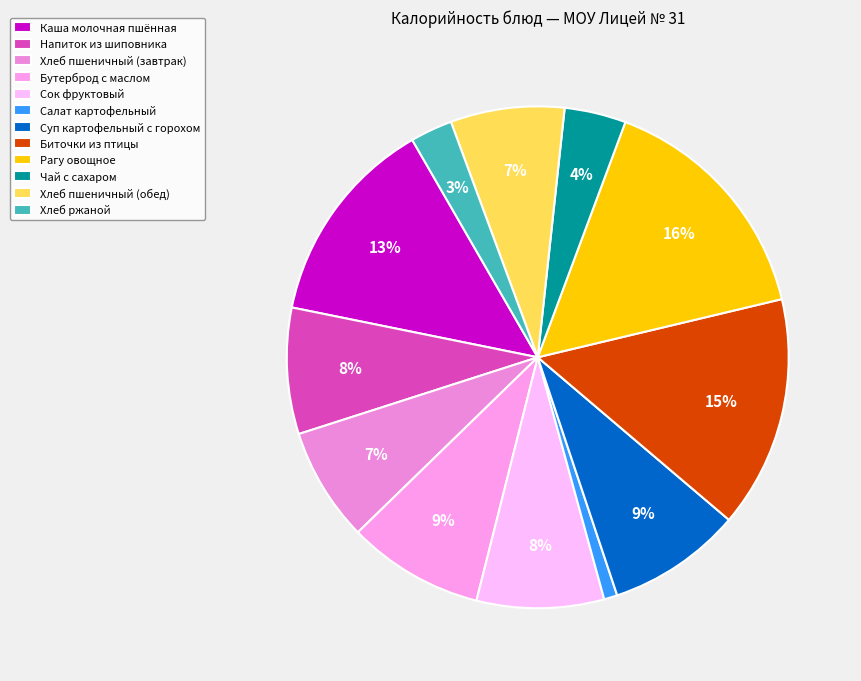

Is Хлеб ржаной the majority of the pie?

No